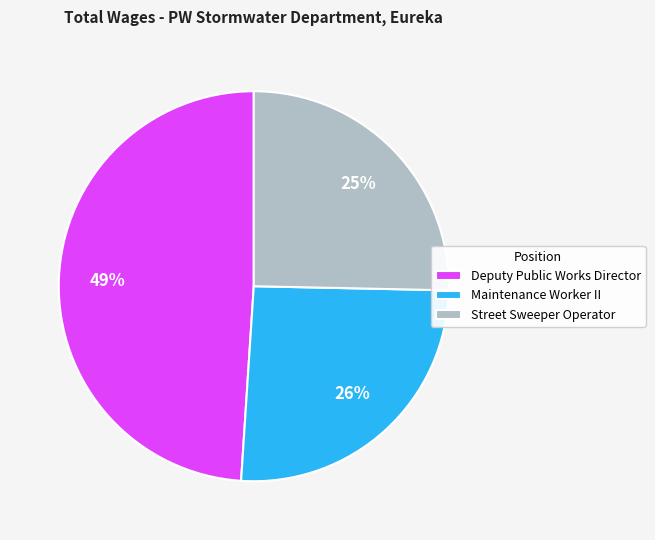

Is the sum of Street Sweeper Operator and Deputy Public Works Director greater than half?

Yes